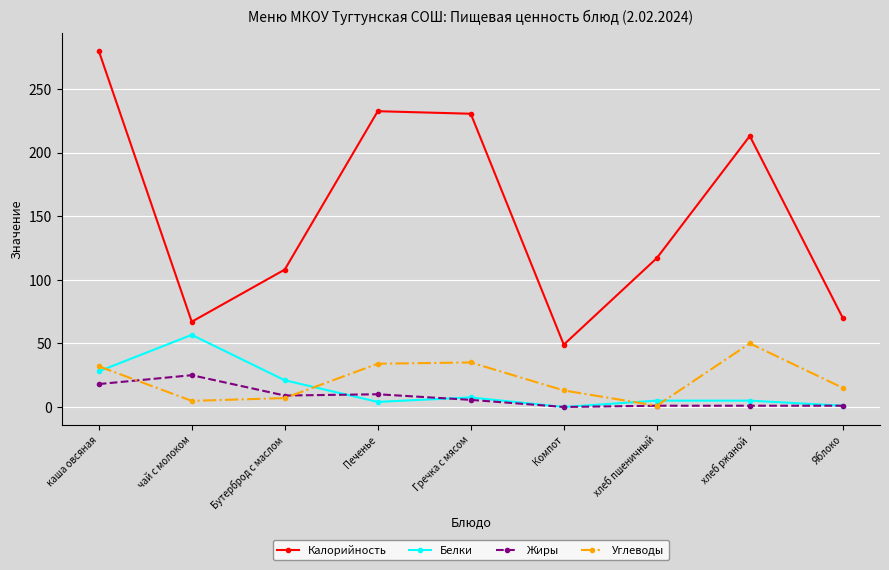

Is this an area chart (filled region under the line)?

No